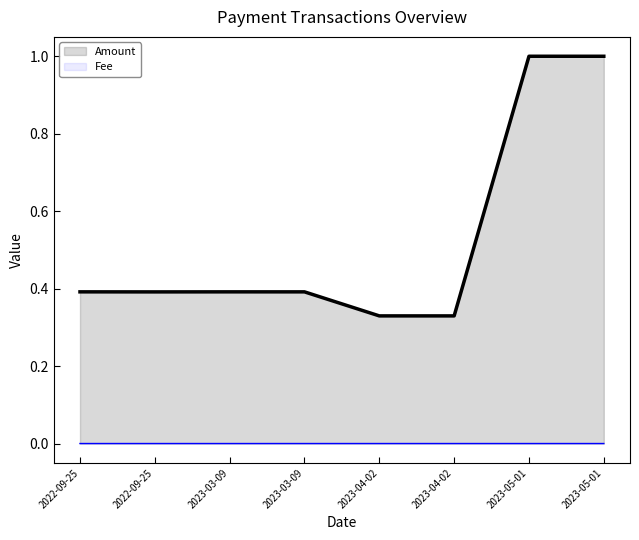

Reading right to left, what are all the values shown in this chart?

Amount: 2023-05-01=1.0	2023-05-01=1.0	2023-04-02=0.3	2023-04-02=0.3	2023-03-09=0.4	2023-03-09=0.4	2022-09-25=0.4	2022-09-25=0.4
Fee: 2023-05-01=0.0	2023-05-01=0.0	2023-04-02=0.0	2023-04-02=0.0	2023-03-09=0.0	2023-03-09=0.0	2022-09-25=0.0	2022-09-25=0.0